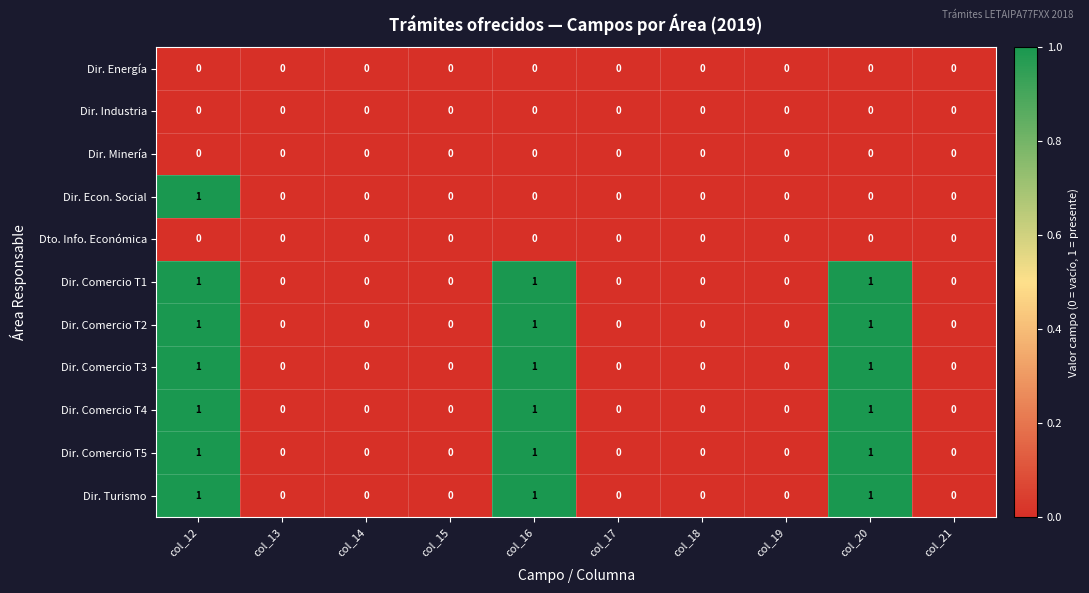

At which category is the sum across all series the highest?

col_12